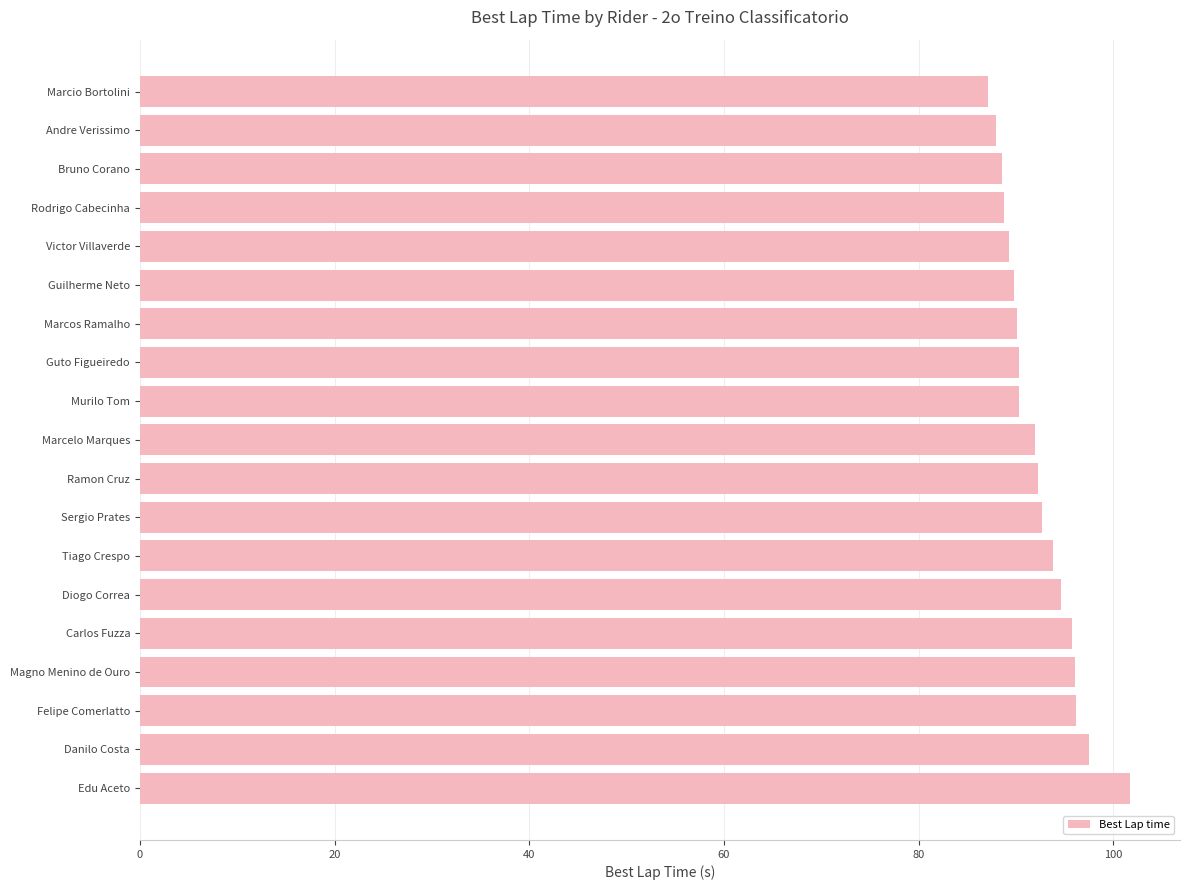

Between Andre Verissimo and Tiago Crespo, which is larger?

Tiago Crespo